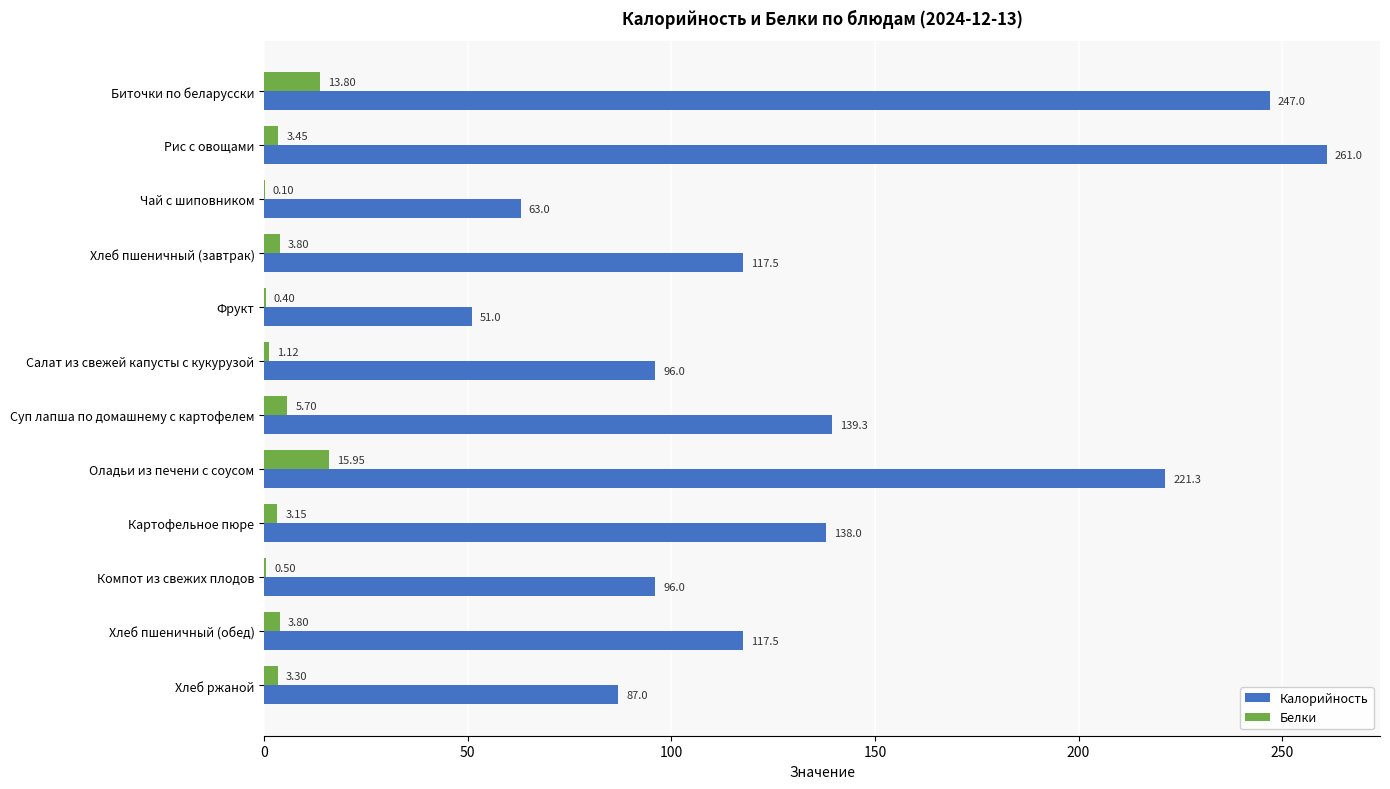

Which series has the largest total across all categories?

Калорийность